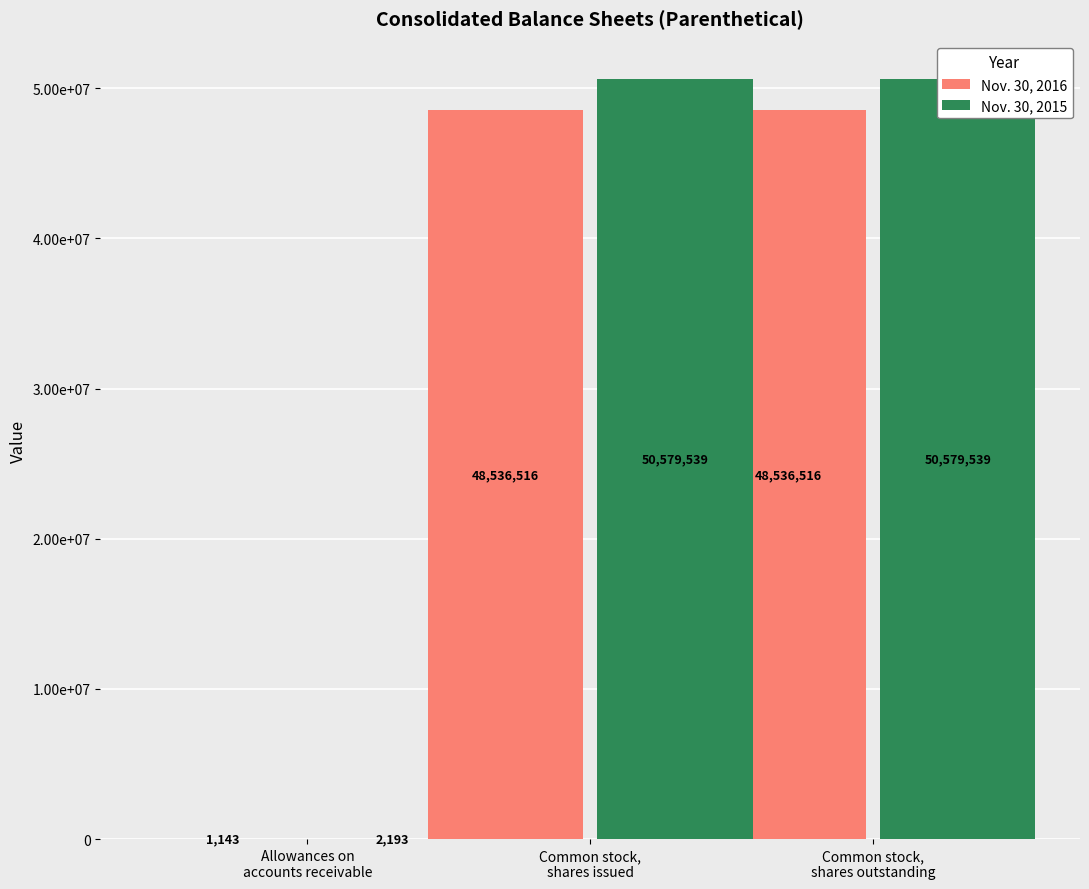

What is the label of the 2nd bar from the right?

Common stock,
shares issued